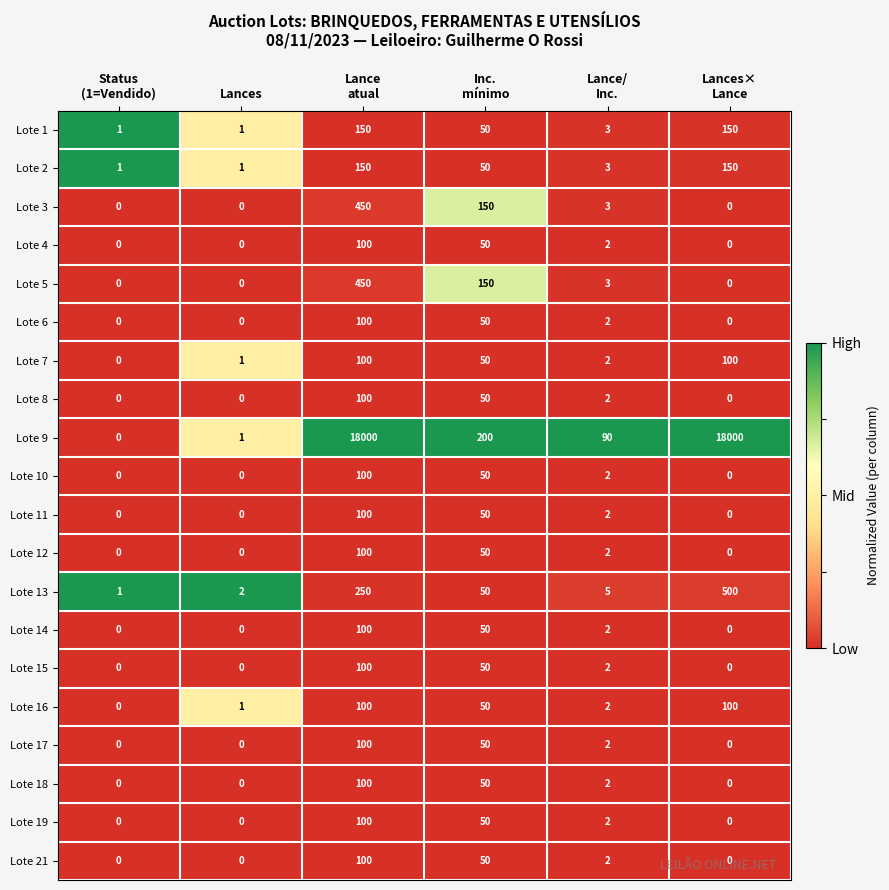

What is the total value across all series at Lances?

7